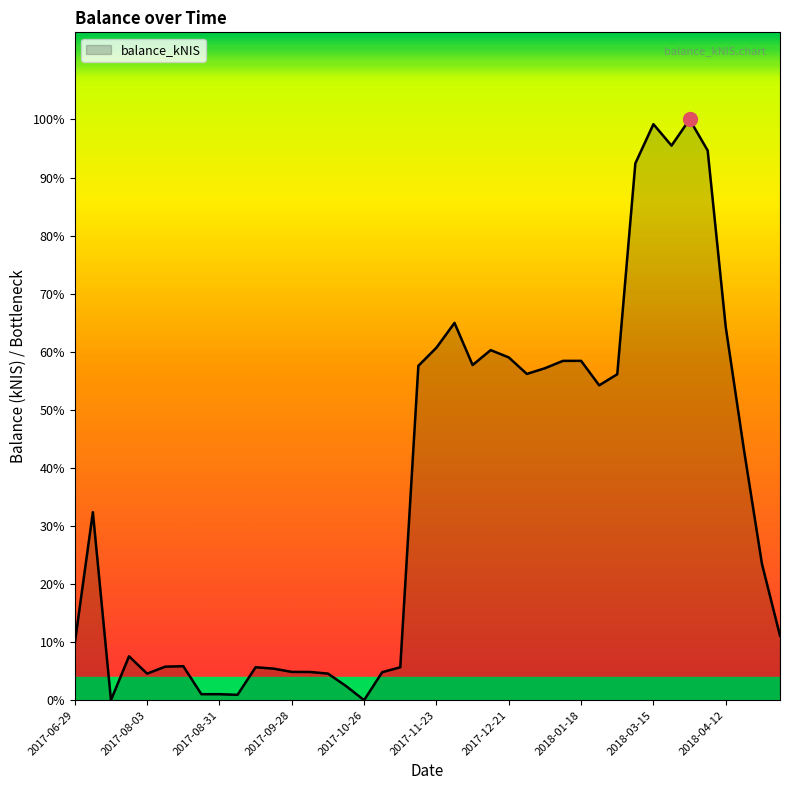

What is the label of the 27th point from the right?

2017-10-03